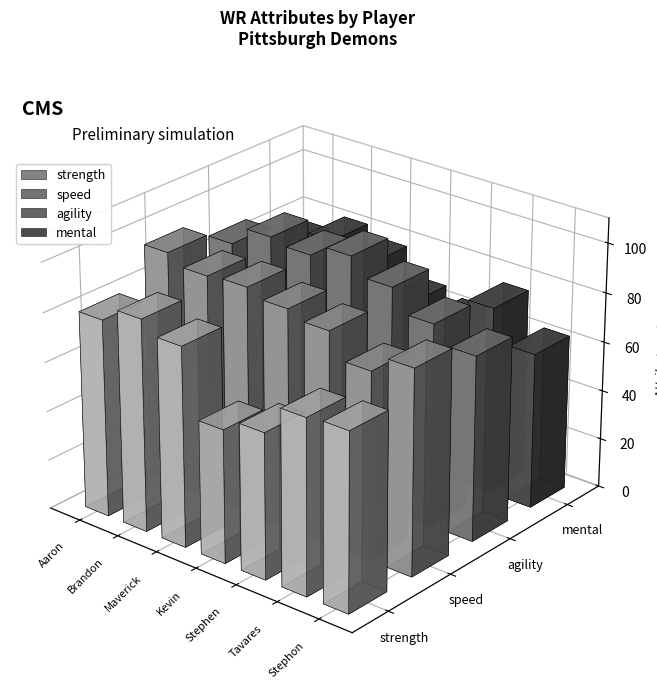

What is the difference between the mental values at Stephen Clark and Stephon Robinson?

1